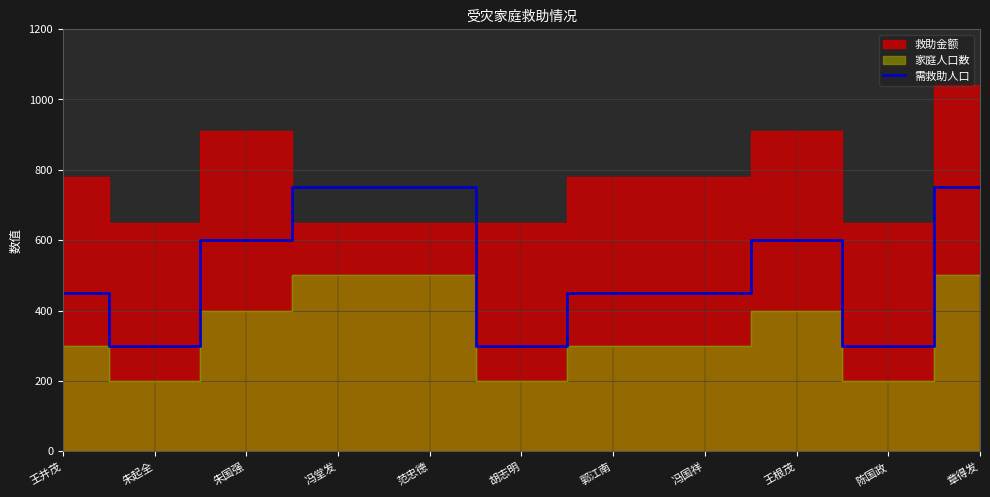

How many data points are less than 450?

3